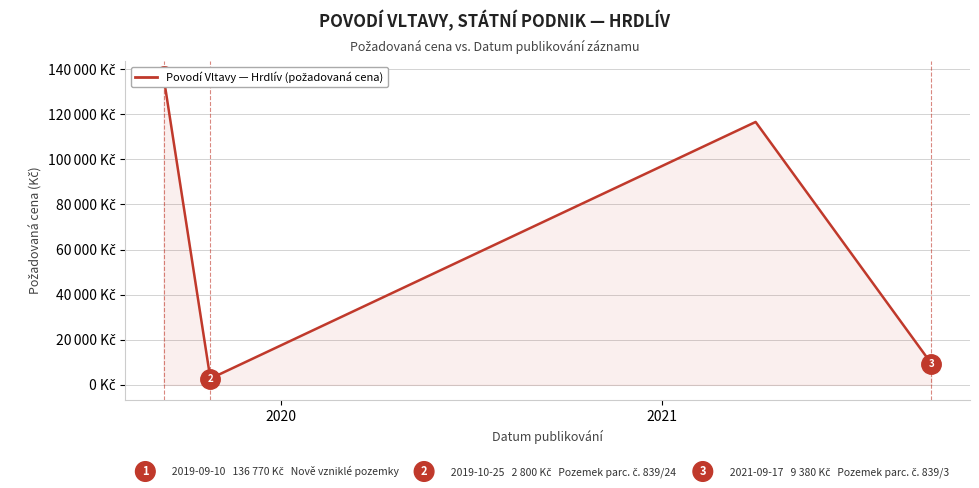

True or false: there are more than 2 points higher than both neighbors.

False